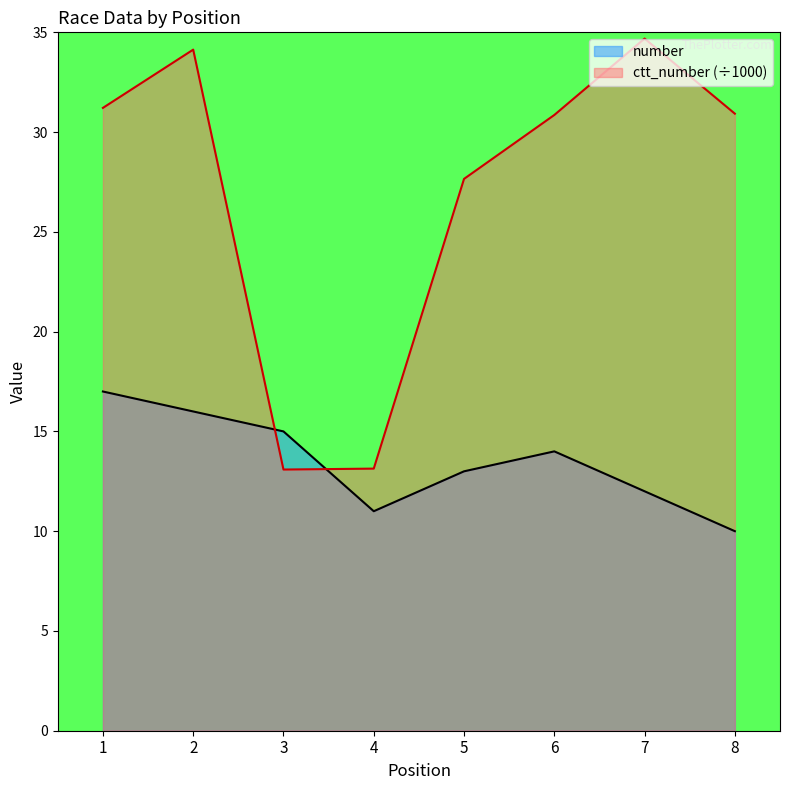

At 8, list the series in order from largest to smallest.

ctt_number (÷1000), number